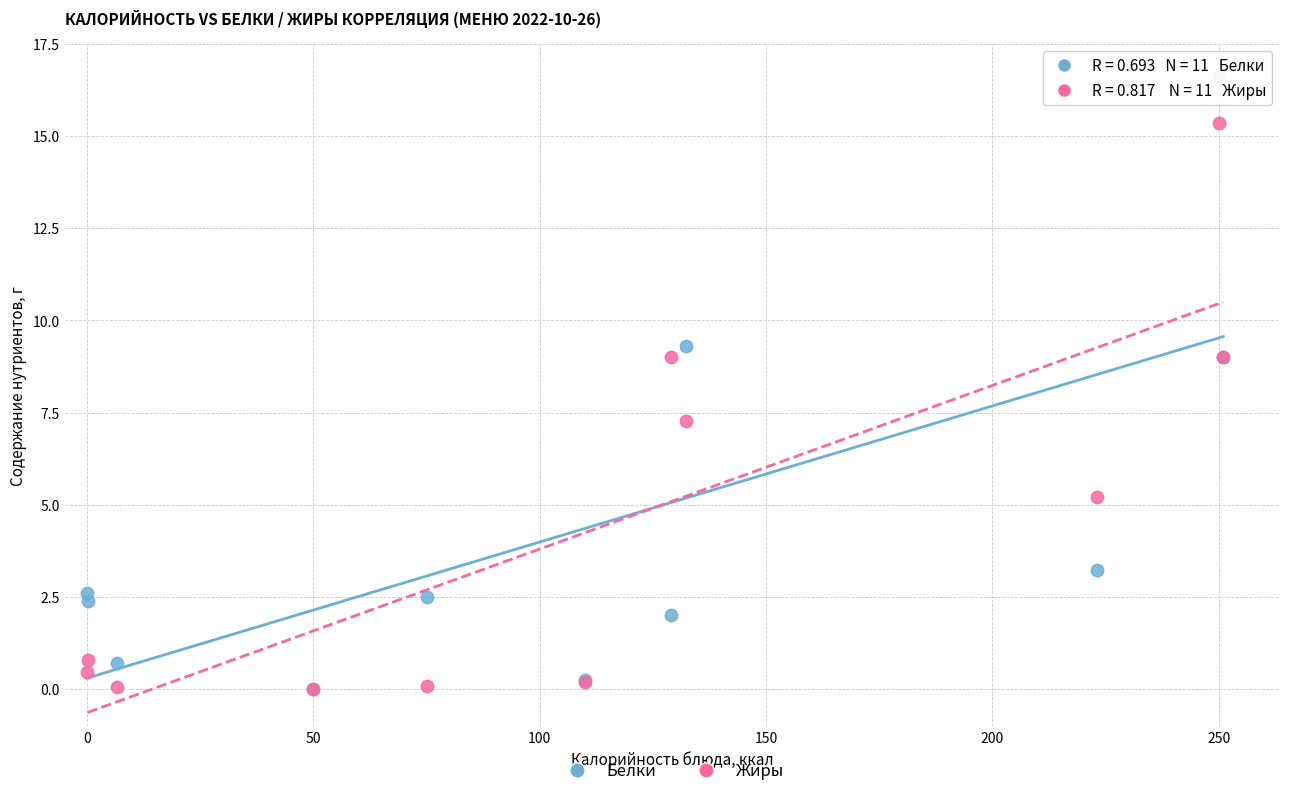

Across all series, what Y value is closest to 8?

7.3